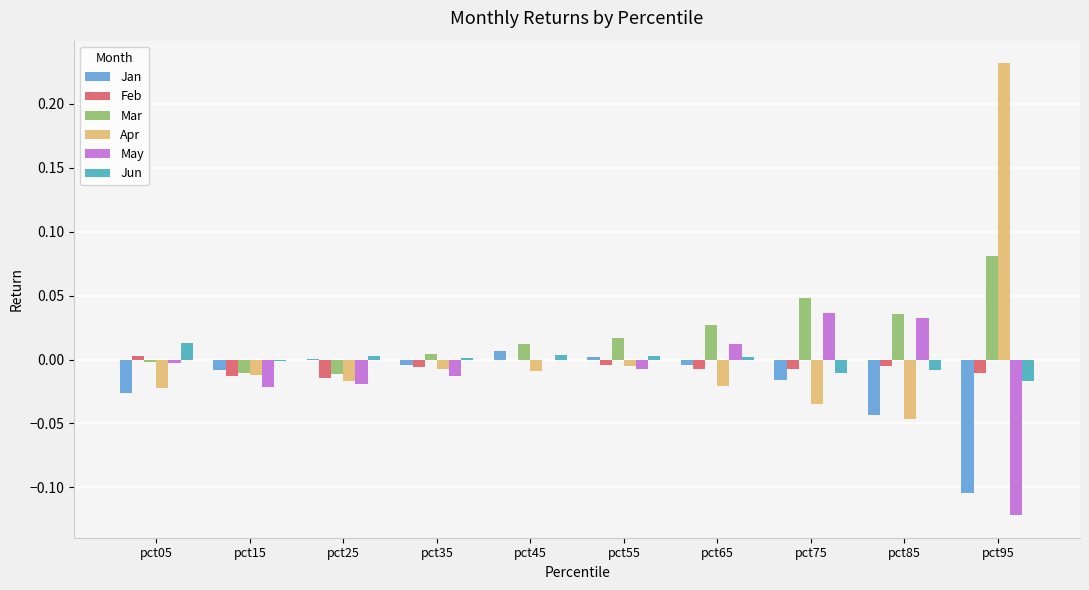

True or false: Apr has a value of -0.0 at pct05.

True